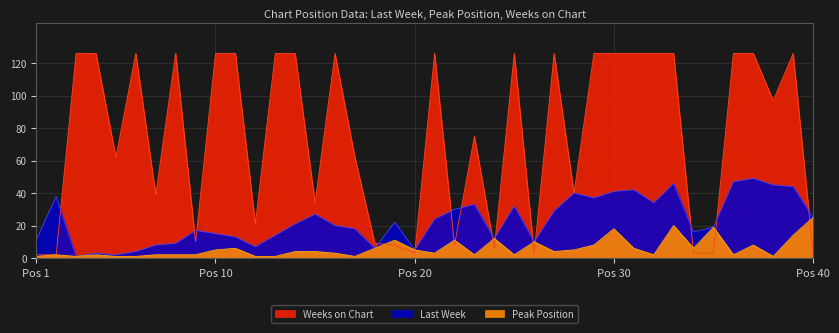

What is the sum of all Last Week values?

916